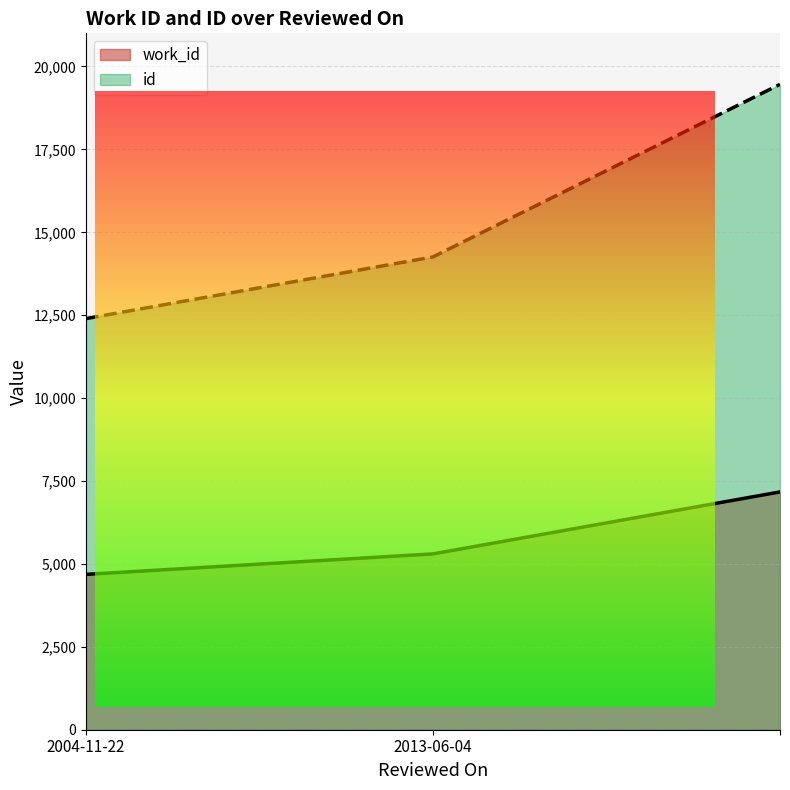

What is the difference between the work_id values at  and 2013-06-04?

1869